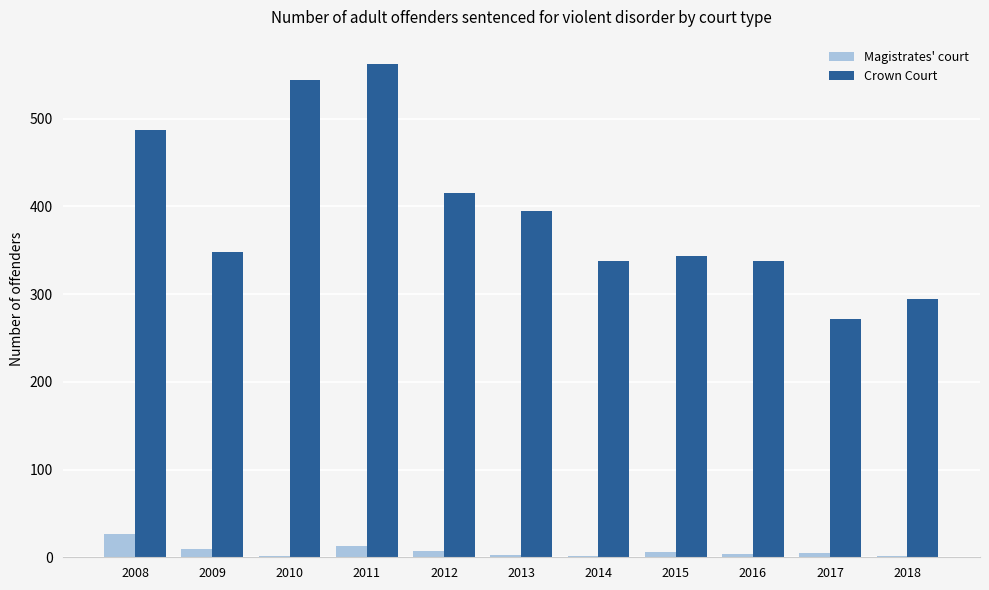

Rank the series by their maximum value, from highest to lowest.

Crown Court, Magistrates' court